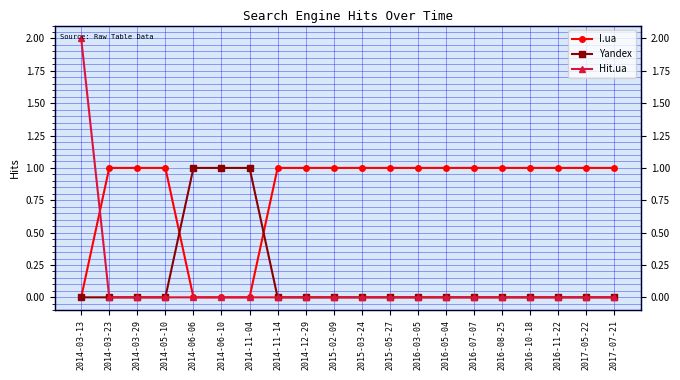

At which category is the sum across all series the highest?

2014-03-13